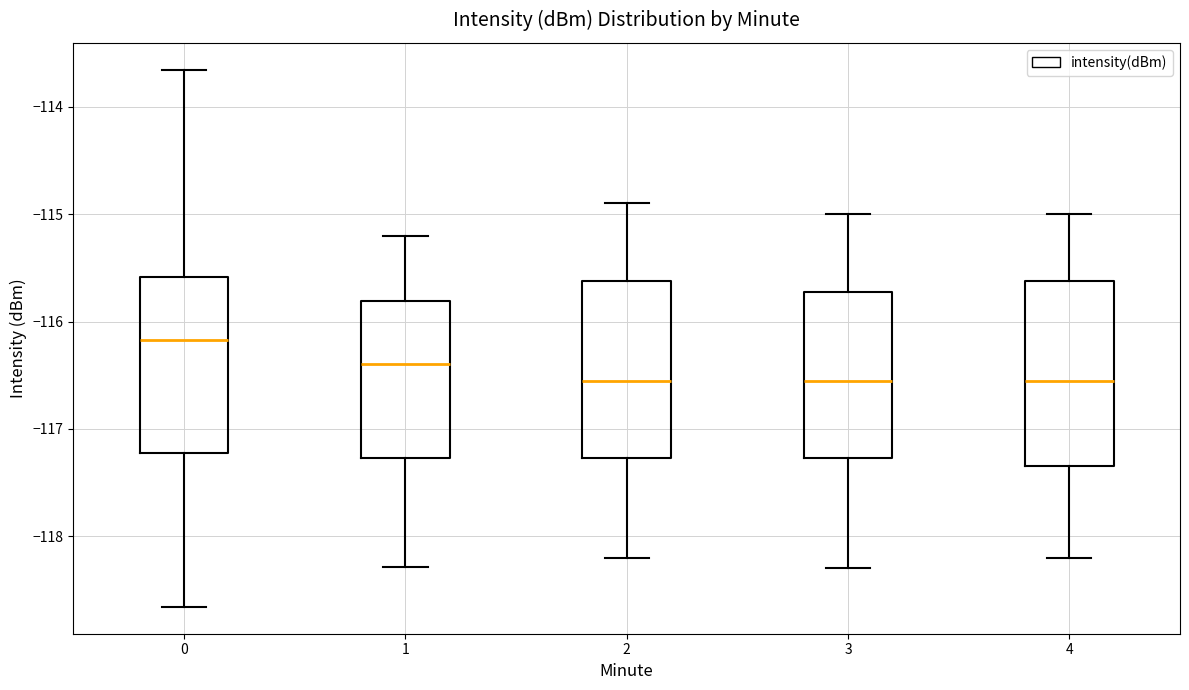

Reading left to right, read every box against the y-axis: the position of its median line, the range the box covers, and the ends of its whiskers. The values are not printed on the chart, so give them approximately, as read against the axis.

0: median -116.2, box -117.2 to -115.6, whiskers -118.7 to -113.7
1: median -116.4, box -117.3 to -115.8, whiskers -118.3 to -115.2
2: median -116.5, box -117.3 to -115.6, whiskers -118.2 to -114.9
3: median -116.5, box -117.3 to -115.7, whiskers -118.3 to -115.0
4: median -116.5, box -117.3 to -115.6, whiskers -118.2 to -115.0